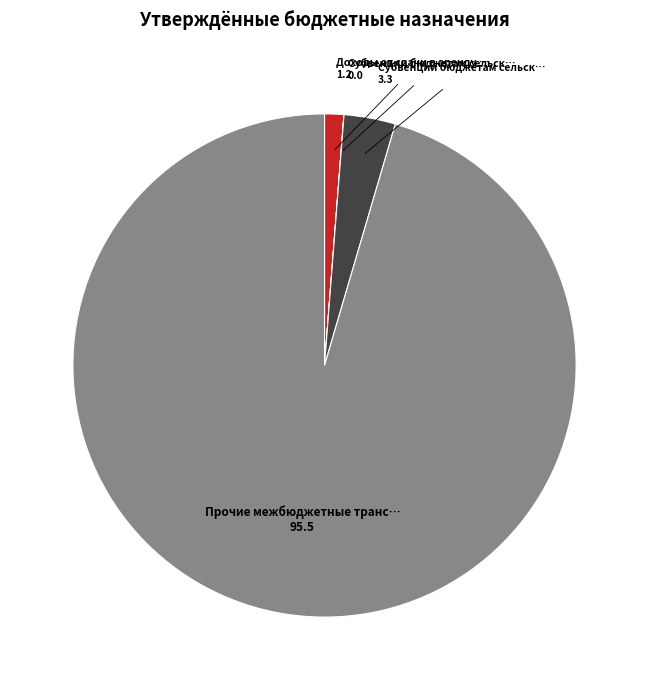

Does any single category account for the majority?

Yes